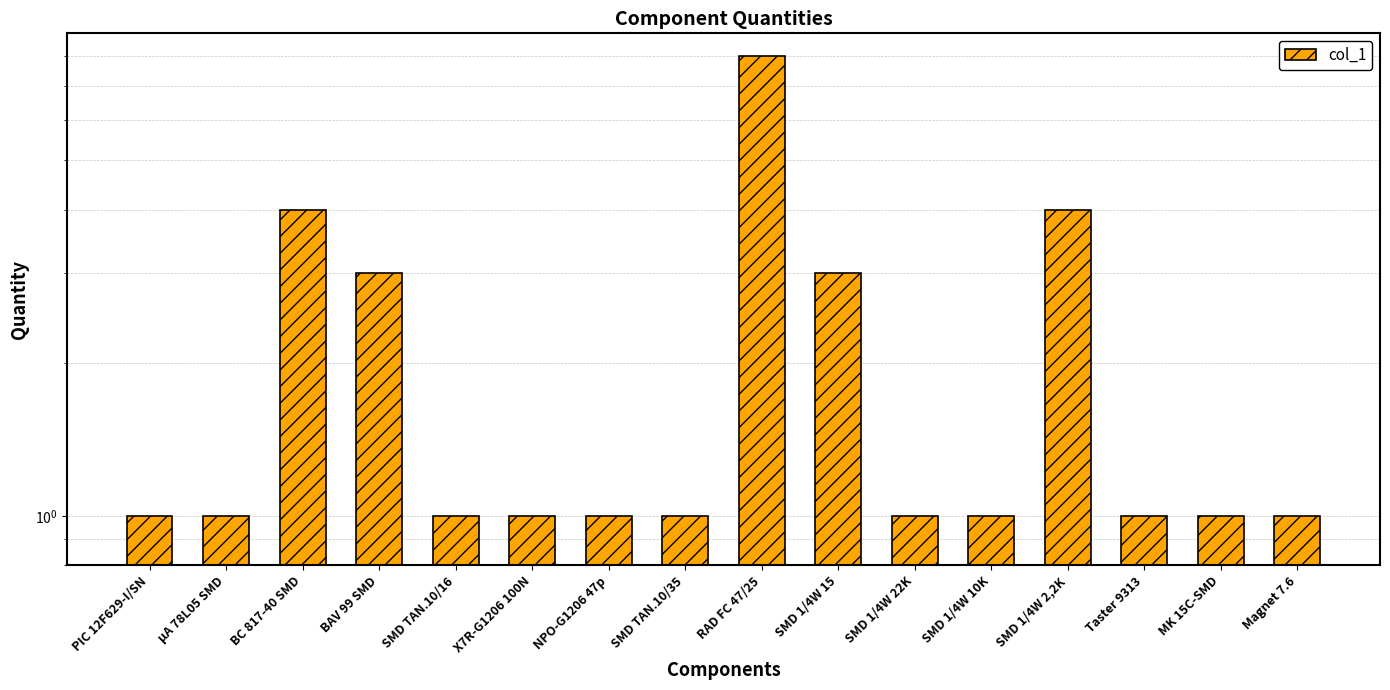

Reading left to right, extract all data points from this chart.

1	1	4	3	1	1	1	1	8	3	1	1	4	1	1	1